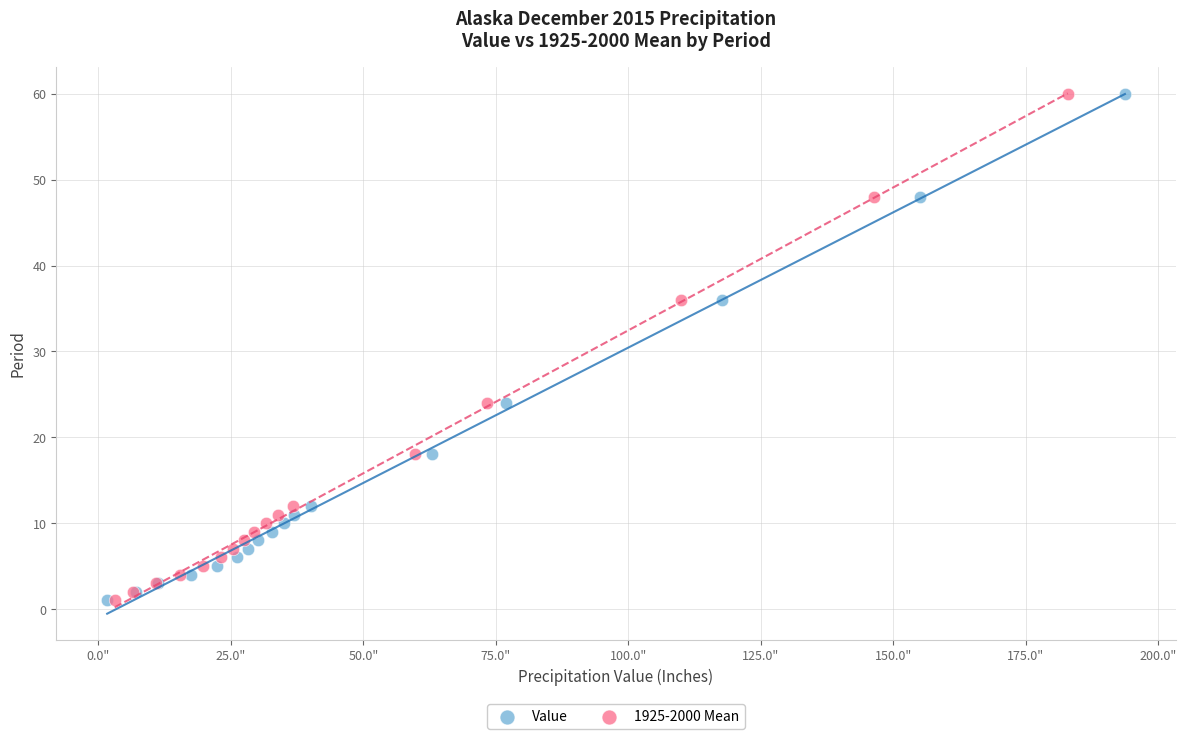

What are all the series names shown in the legend?

Value, 1925-2000 Mean